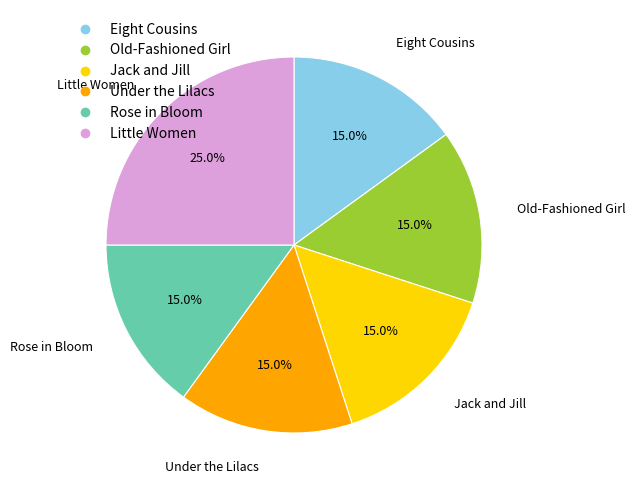

What is the ratio of the value at Little Women to the value at Jack and Jill?

1.7